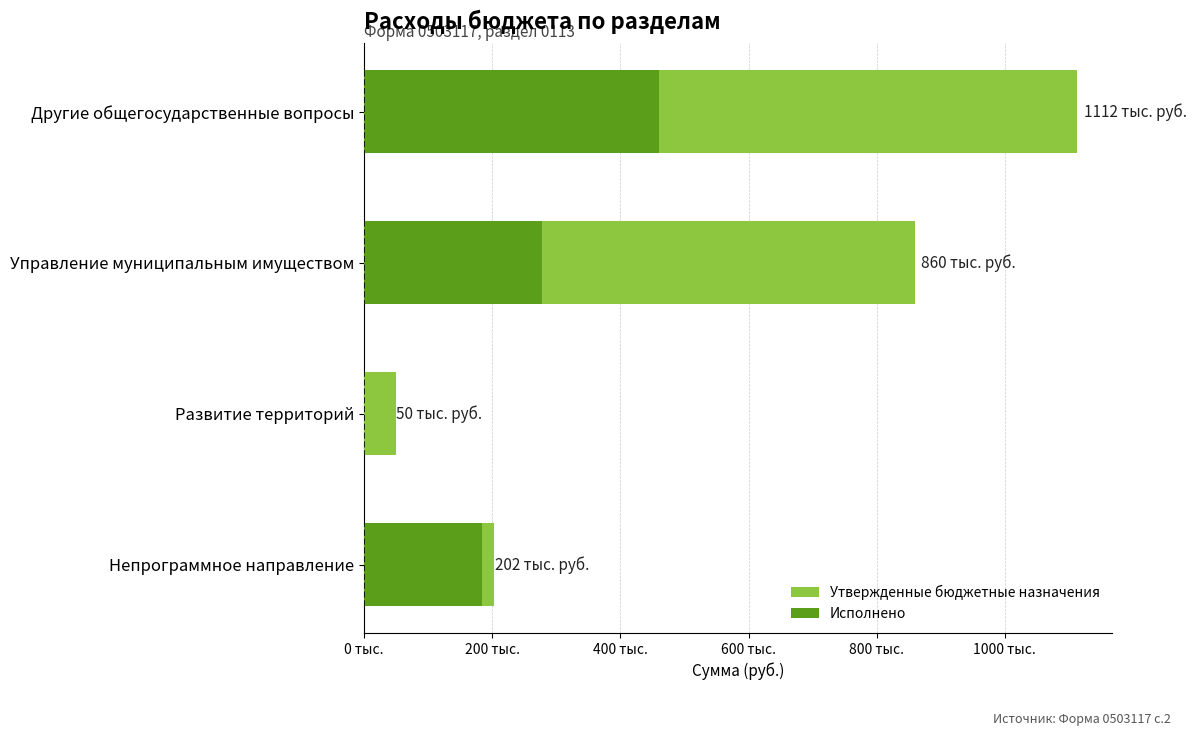

Rank the series at Развитие территорий from lowest to highest value.

Исполнено, Утвержденные бюджетные назначения